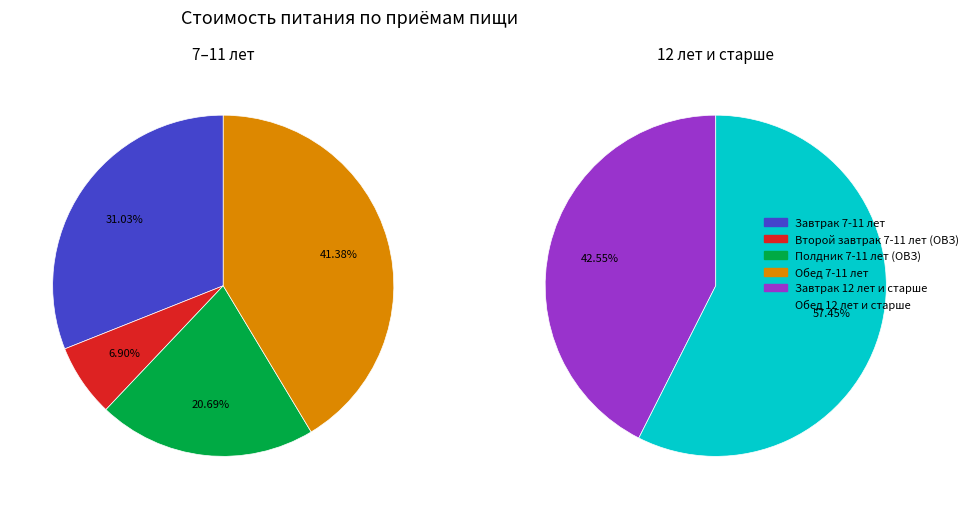

What is the change in value from Завтрак 12 лет и старше to Обед 12 лет и старше?

+35